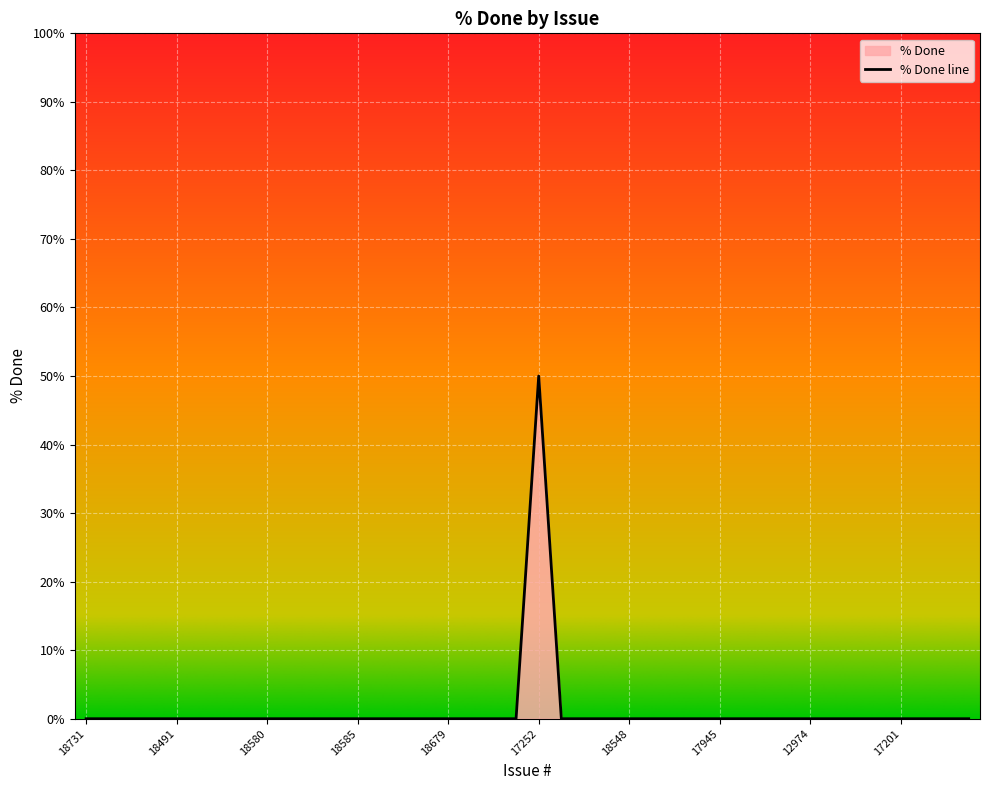

Reading right to left, extract all data points from this chart.

0	0	0	0	0	0	0	0	0	0	0	0	0	0	0	0	0	0	0	50	0	0	0	0	0	0	0	0	0	0	0	0	0	0	0	0	0	0	0	0